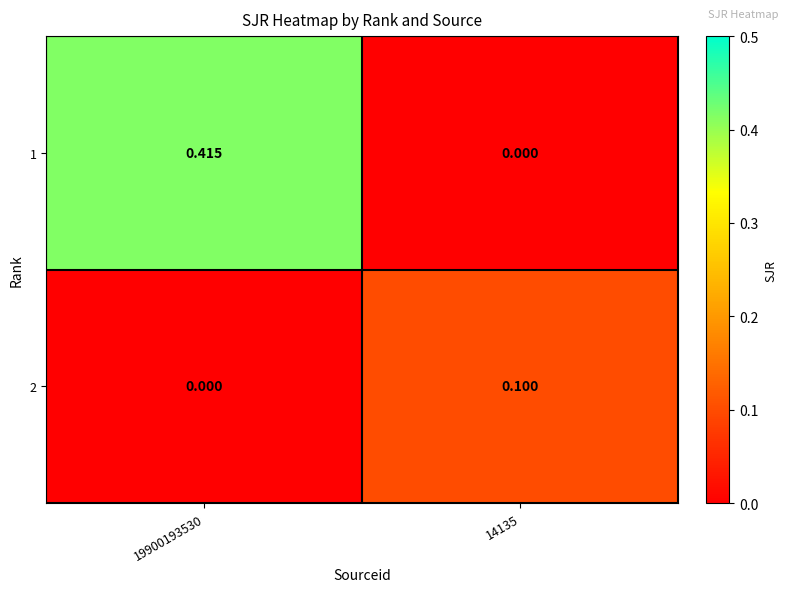

Is the value of 2 at 14135 greater than the value of 1 at 19900193530?

No